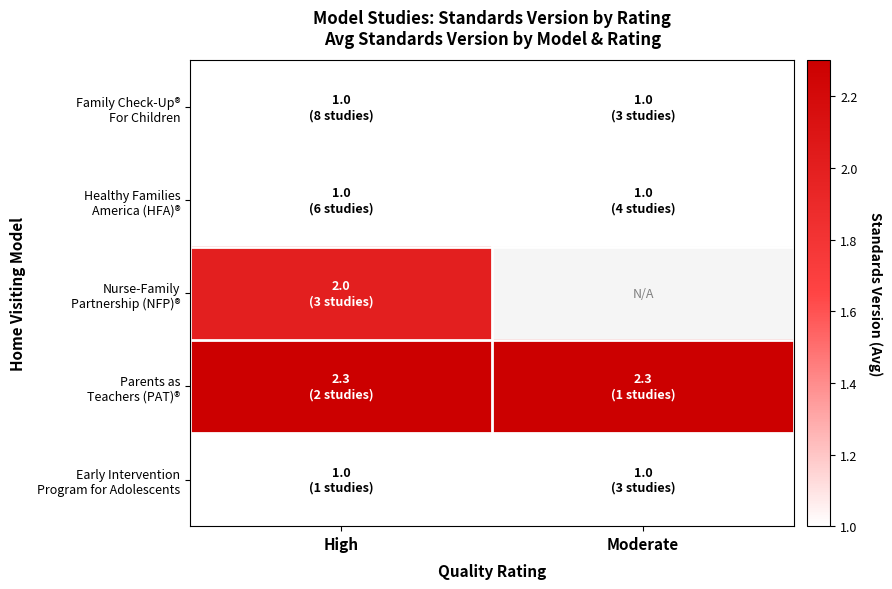

What is the maximum value shown in the chart?

2.3